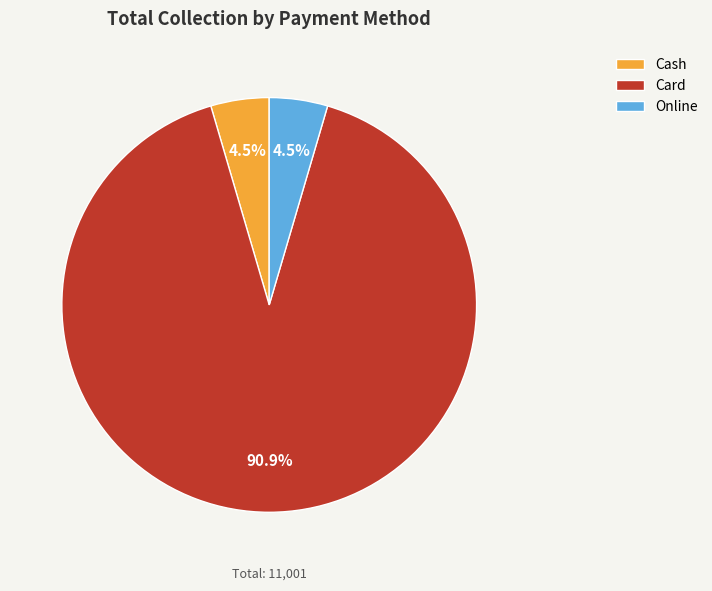

How many slices are in this pie chart?

3